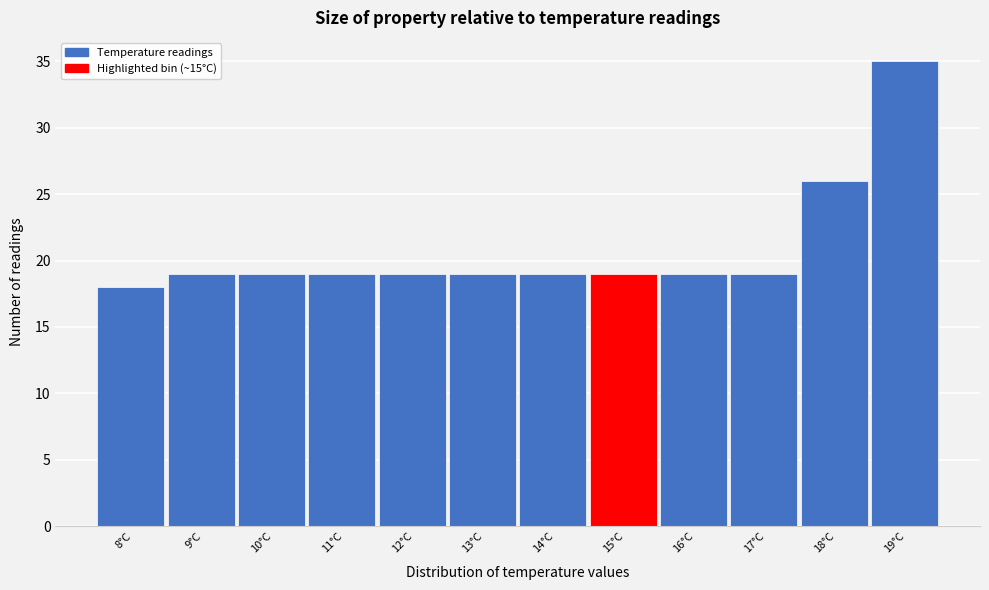

Reading right to left, list all the values displayed in this chart.

19°C=35	18°C=26	17°C=19	16°C=19	15°C=19	14°C=19	13°C=19	12°C=19	11°C=19	10°C=19	9°C=19	8°C=18